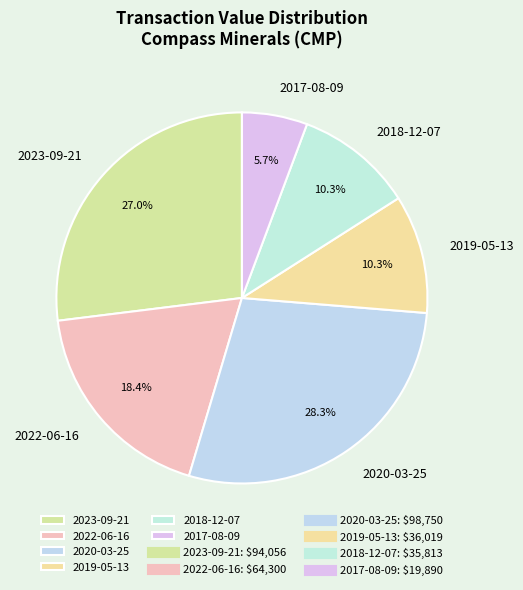

Does 2019-05-13 account for over 50% of the chart?

No